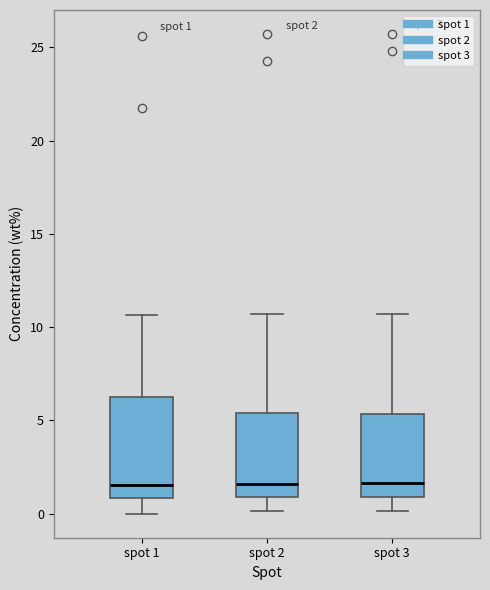

Comparing the boxes themselves (not the whiskers), which one is the tallest?

spot 1